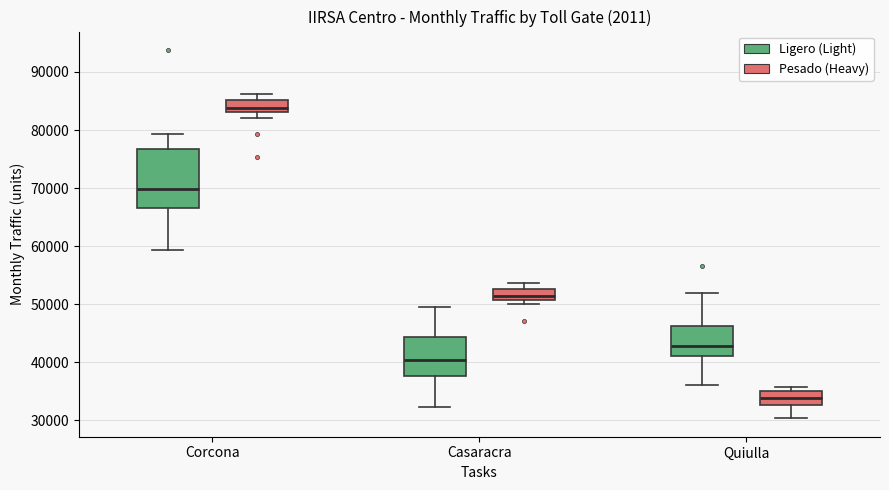

Which box has the lowest median line?

Quiulla (Pesado (Heavy))